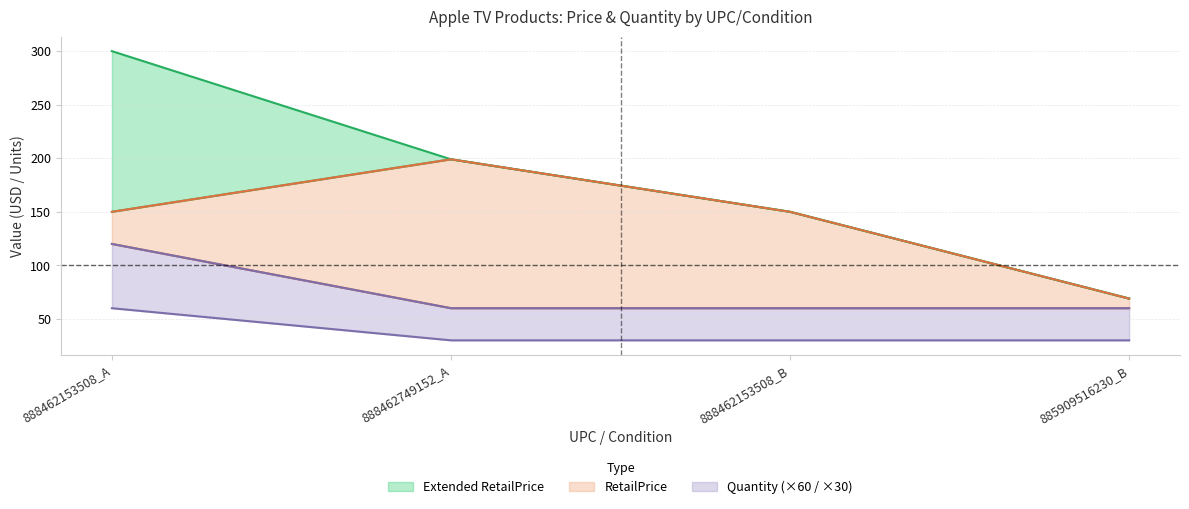

At how many categories does at least one series exceed 218?

1